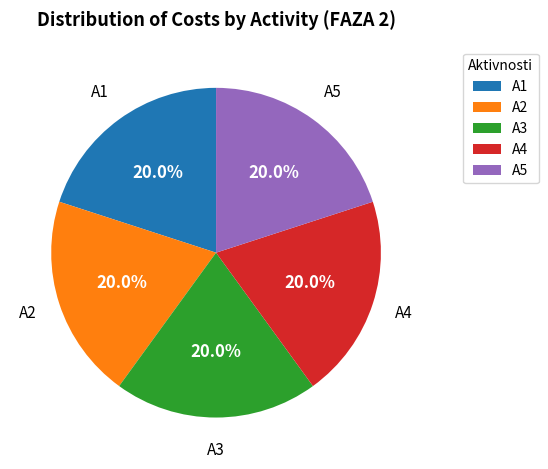

To the nearest percent, what is the difference between the largest and smallest slice percentages?

0%